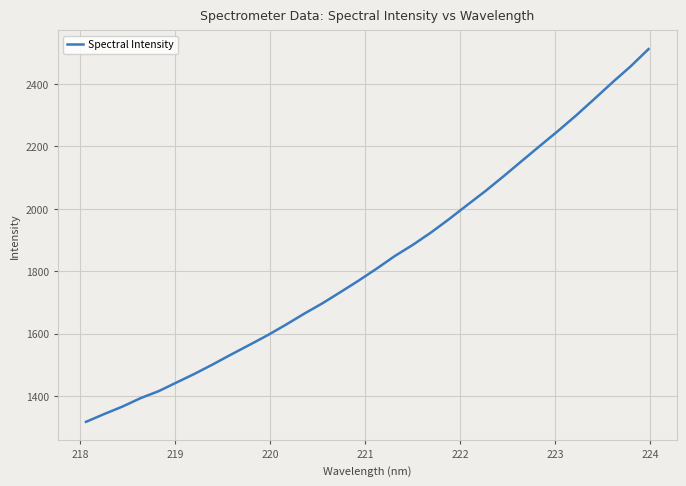

What is the maximum value shown in the chart?

2512.2